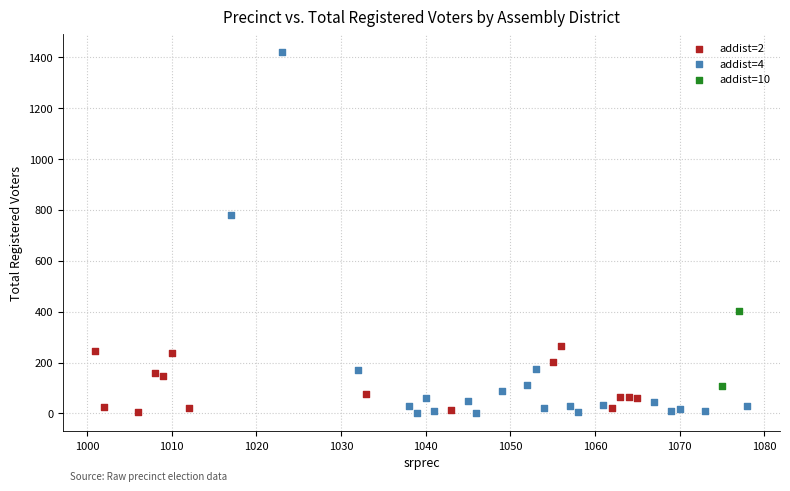

What are all the series names shown in the legend?

addist=2, addist=4, addist=10